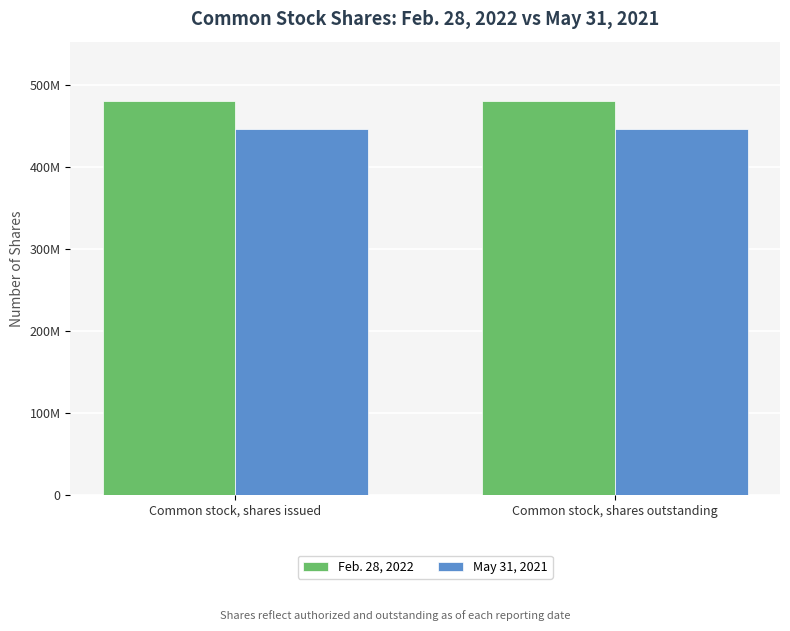

Does the chart contain stacked bars?

No